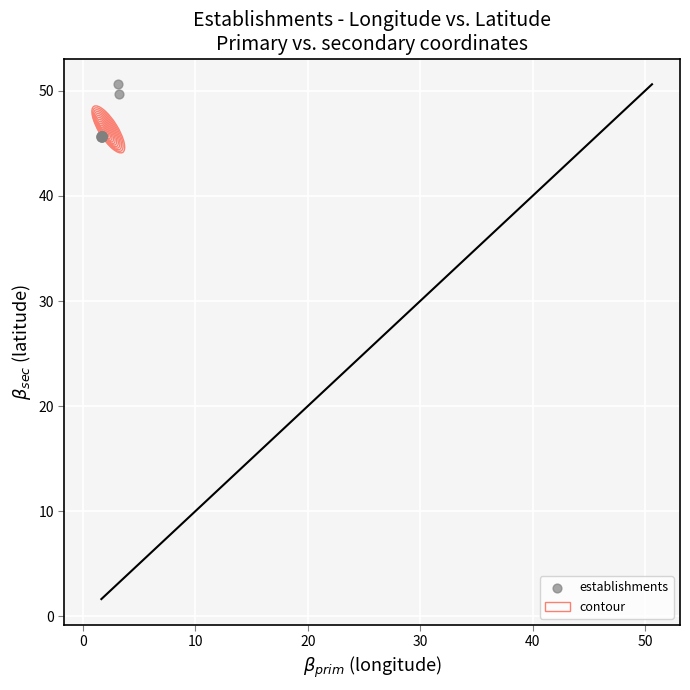

What Y value in the scatter plot is closest to 48?

49.7